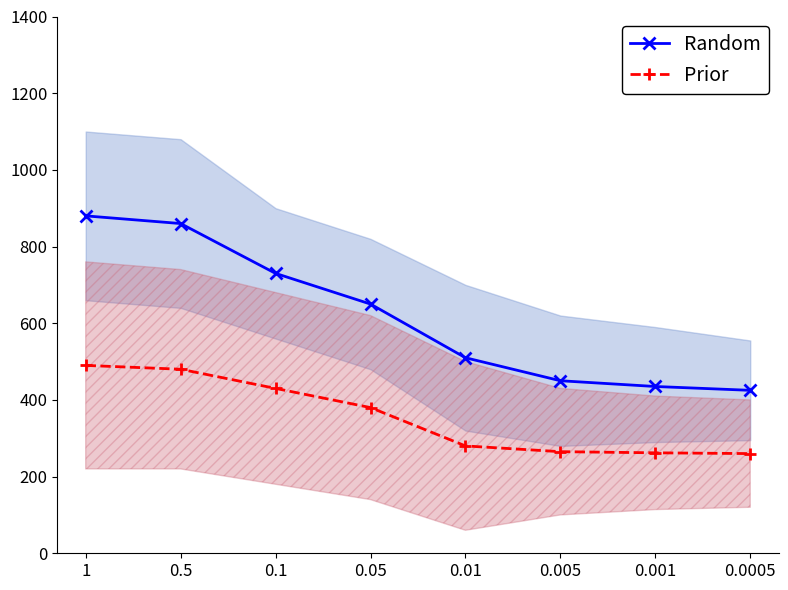

How many data points in Random are above 650?

3